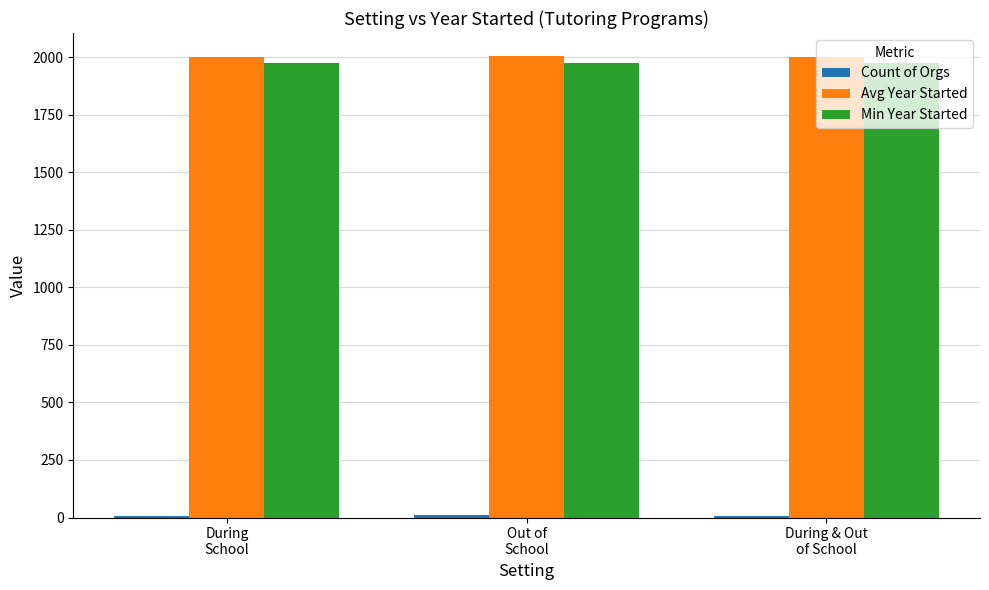

What is the label of the 3rd bar from the left?

During & Out
of School